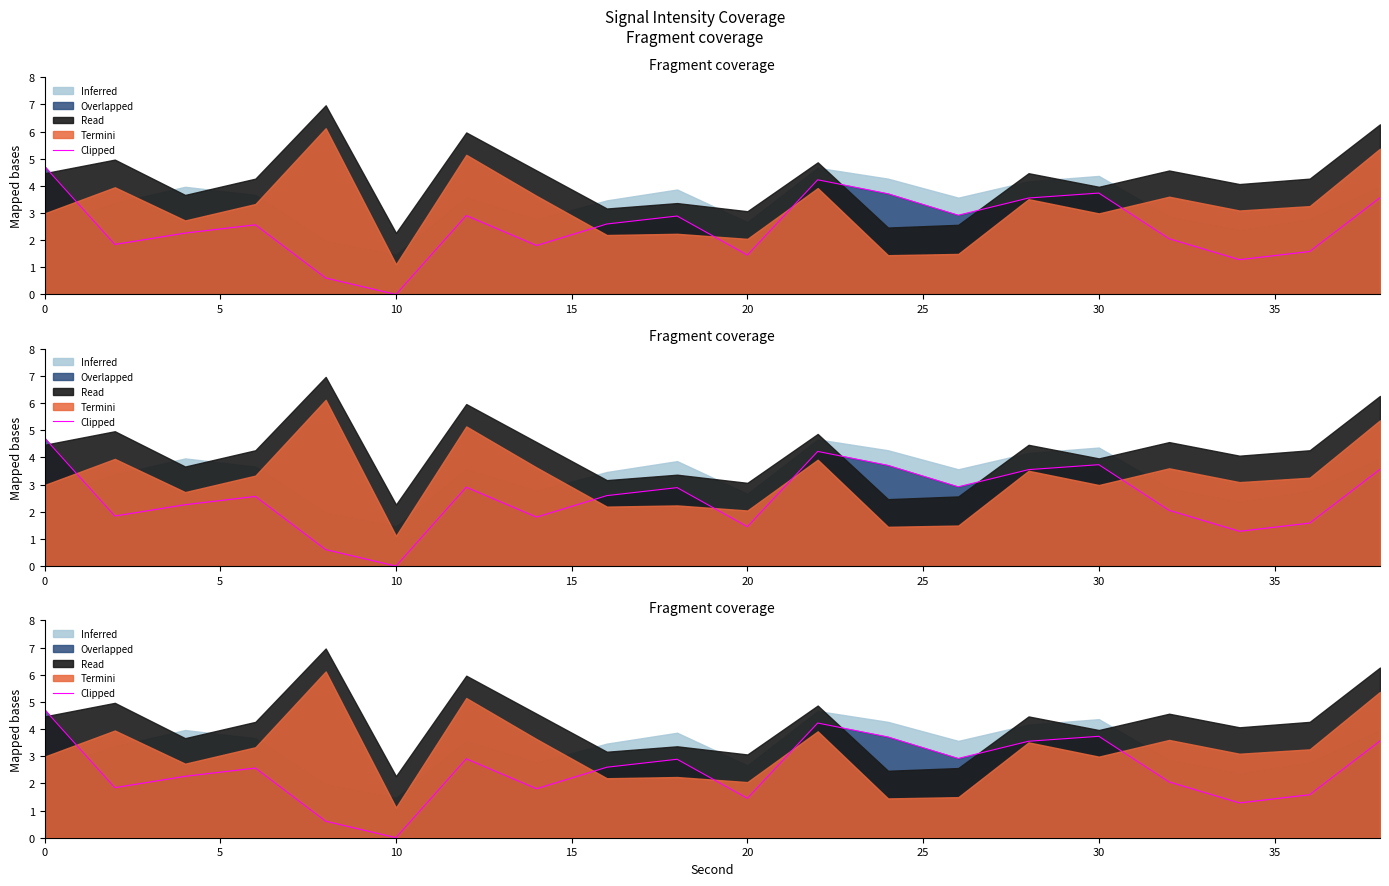

The chart shows a value of 1.8 at 35. True or false?

True